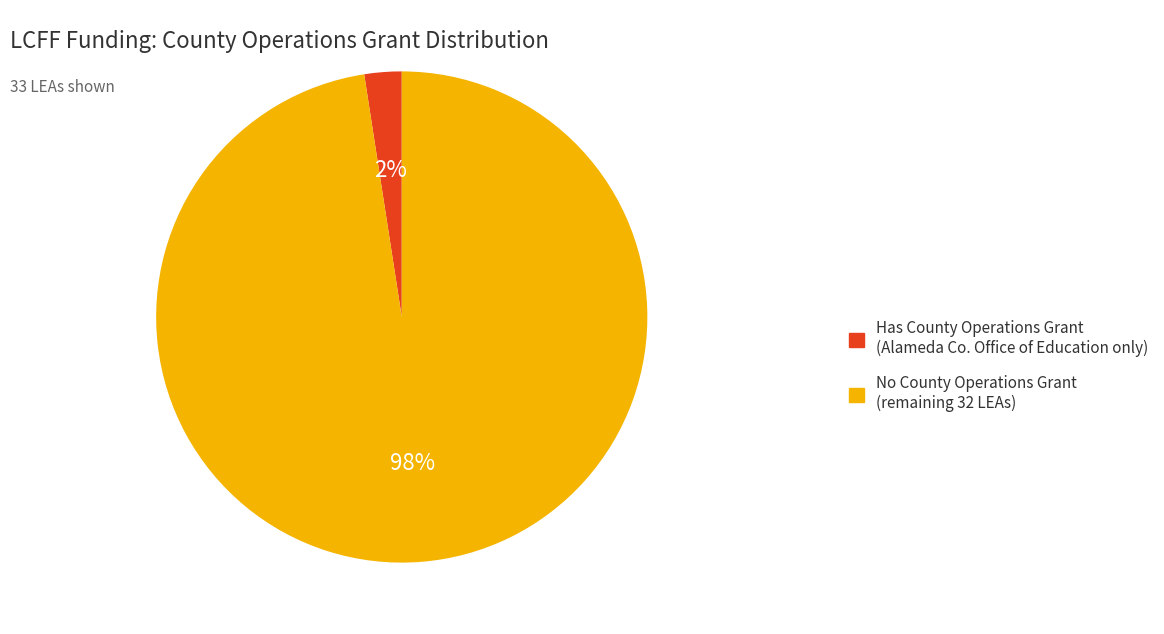

To the nearest percent, what is the average slice percentage?

50%